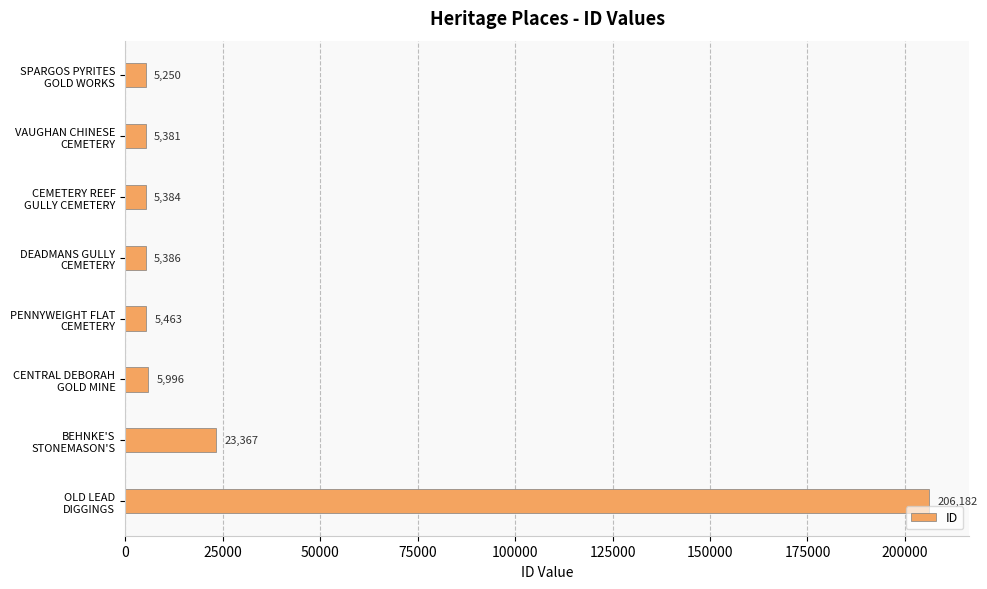

Reading top to bottom, extract all data points from this chart.

5250	5381	5384	5386	5463	5996	23367	206182